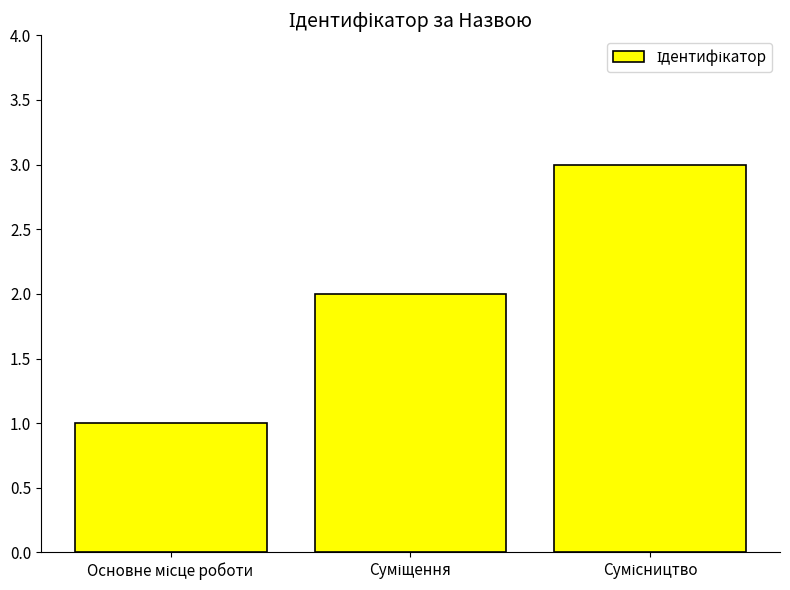

What is the maximum value shown in the chart?

3